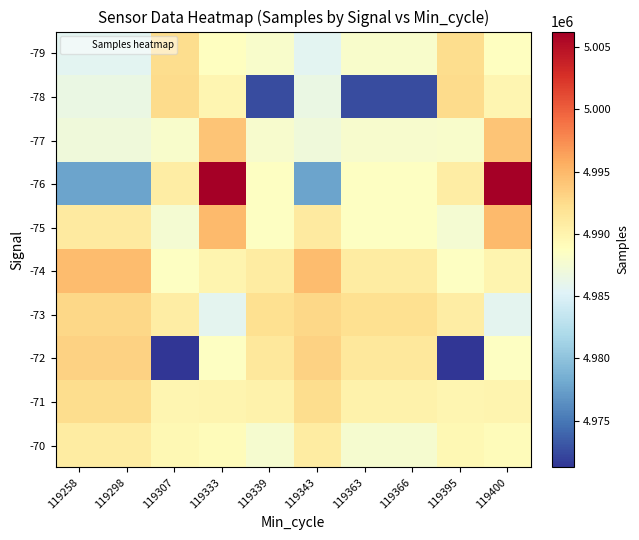

Between 119333 and 119366, which is larger?

119333